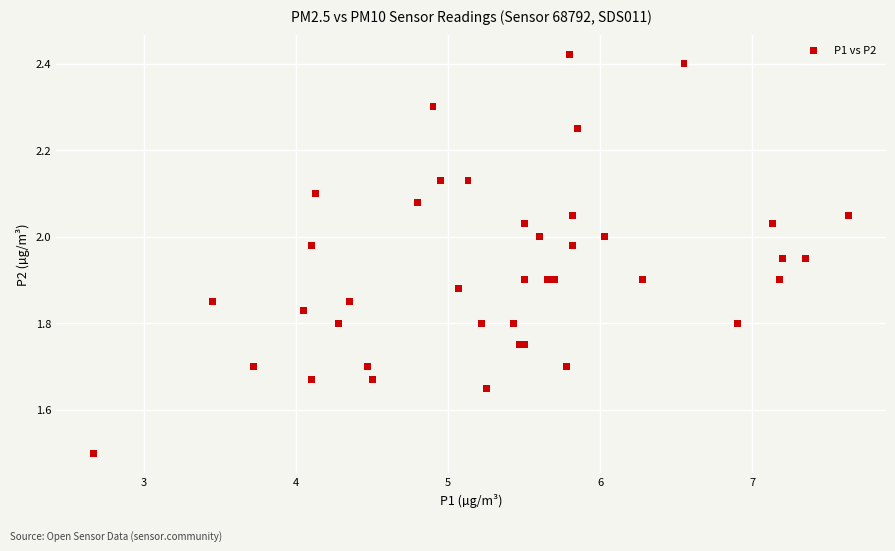

What Y value in the scatter plot is closest to 1?

1.5